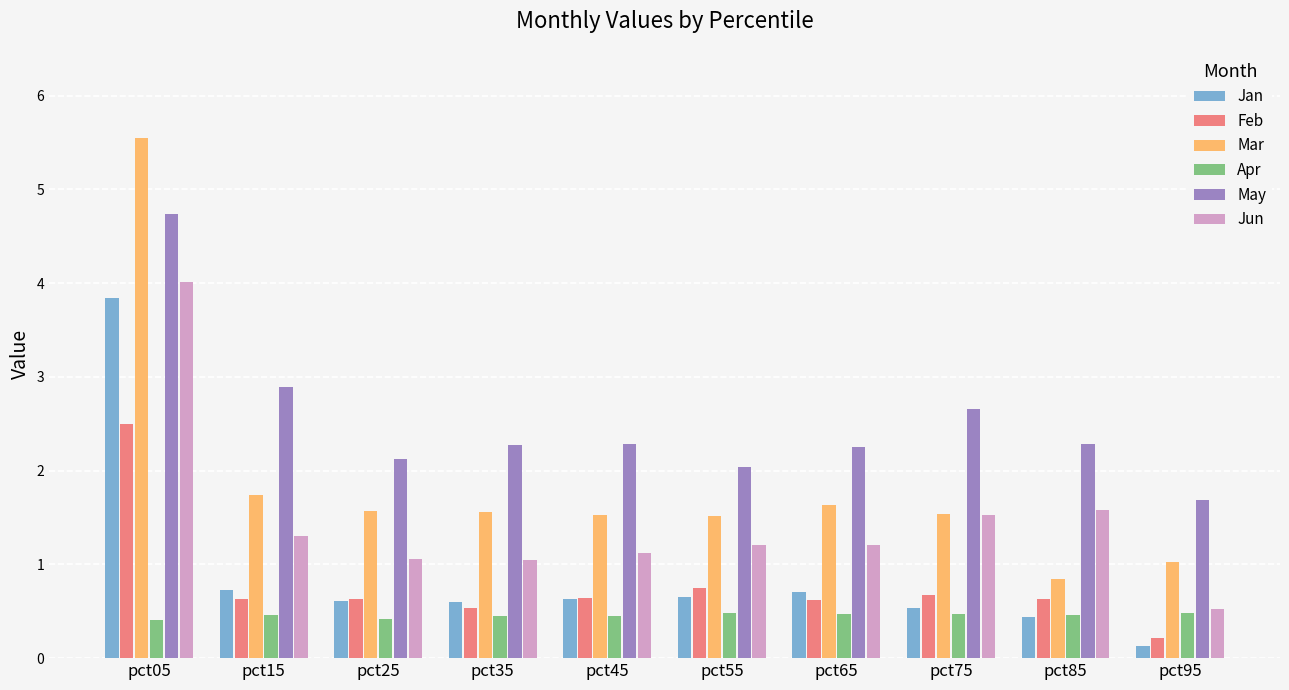

Are the bars grouped side by side (vs. stacked)?

Yes